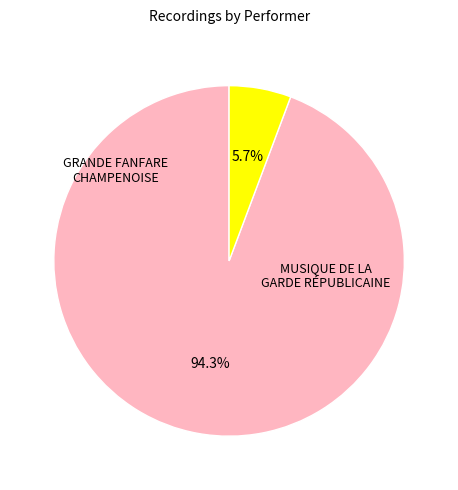

To the nearest percent, what is the difference between the largest and smallest slice percentages?

89%